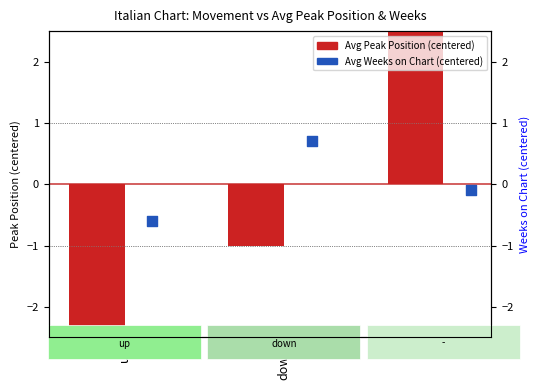

At how many categories does at least one series exceed 3?

1